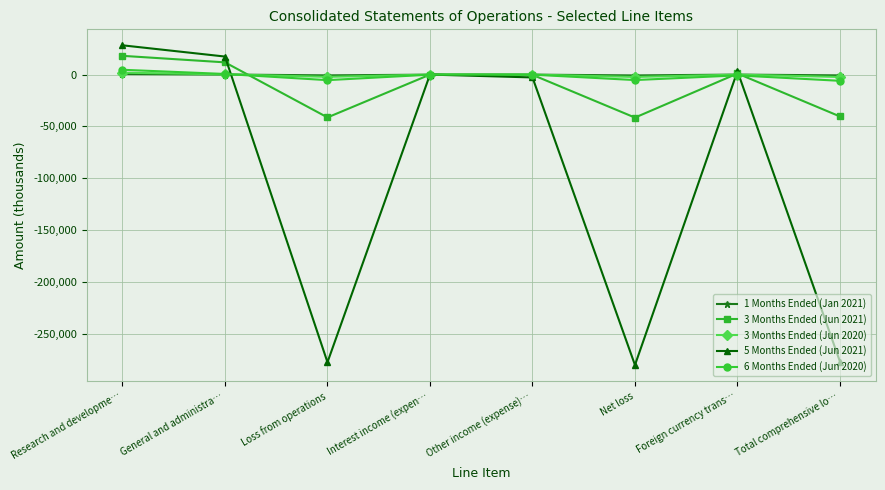

Is the value of 1 Months Ended (Jan 2021) at Loss from operations greater than the value of 5 Months Ended (Jun 2021) at Loss from operations?

Yes